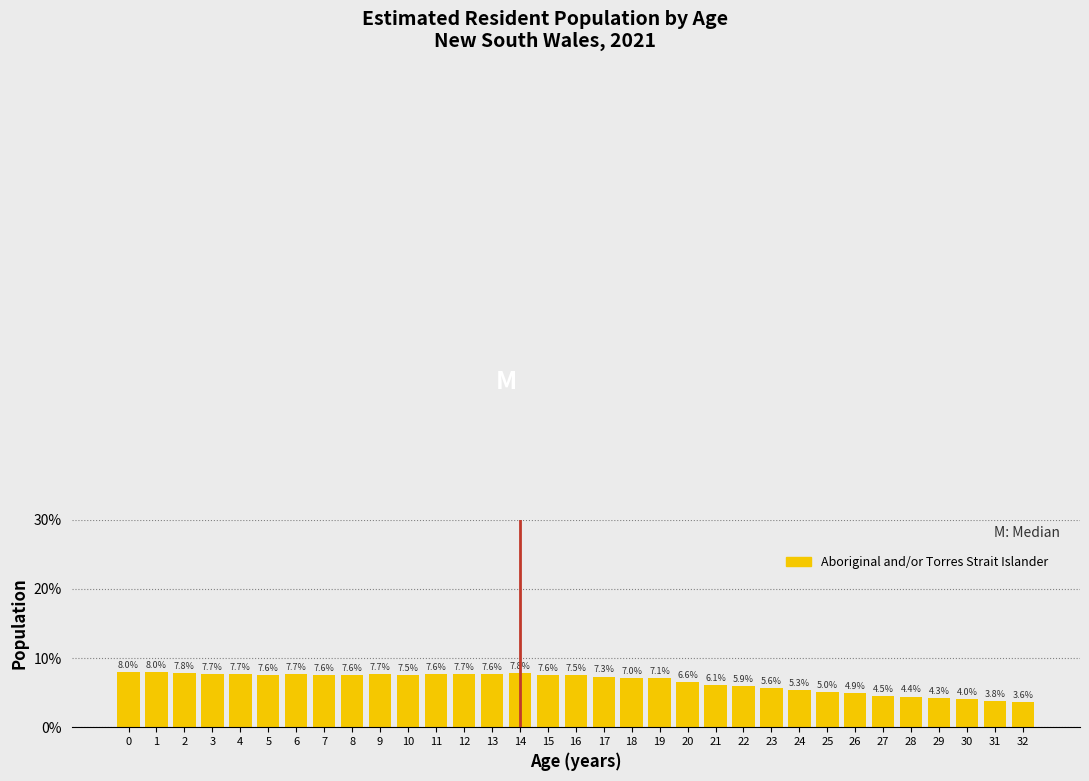

Reading left to right, what are all the values shown in this chart?

0=8.0	1=8.0	2=7.8	3=7.7	4=7.7	5=7.6	6=7.7	7=7.6	8=7.6	9=7.7	10=7.5	11=7.6	12=7.7	13=7.6	14=7.8	15=7.6	16=7.5	17=7.3	18=7.0	19=7.1	20=6.6	21=6.1	22=5.9	23=5.6	24=5.3	25=5.0	26=4.9	27=4.5	28=4.4	29=4.3	30=4.0	31=3.8	32=3.6